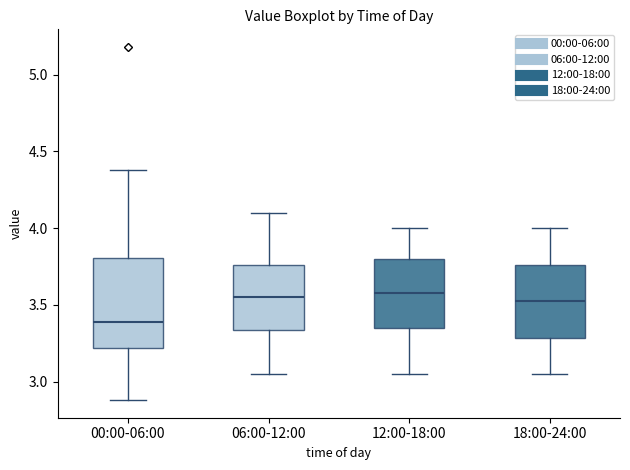

Reading left to right, read every box against the y-axis: the position of its median line, the range the box covers, and the ends of its whiskers. The values are not printed on the chart, so give them approximately, as read against the axis.

00:00-06:00: median 3.40, box 3.20 to 3.80, whiskers 2.90 to 4.40
06:00-12:00: median 3.55, box 3.35 to 3.75, whiskers 3.05 to 4.10
12:00-18:00: median 3.60, box 3.35 to 3.80, whiskers 3.05 to 4.00
18:00-24:00: median 3.55, box 3.30 to 3.75, whiskers 3.05 to 4.00